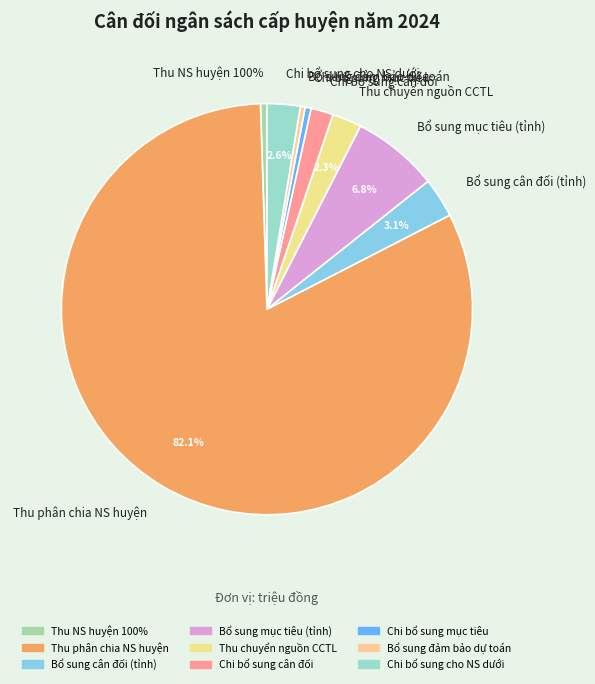

Which category accounts for the majority?

Thu phân chia NS huyện